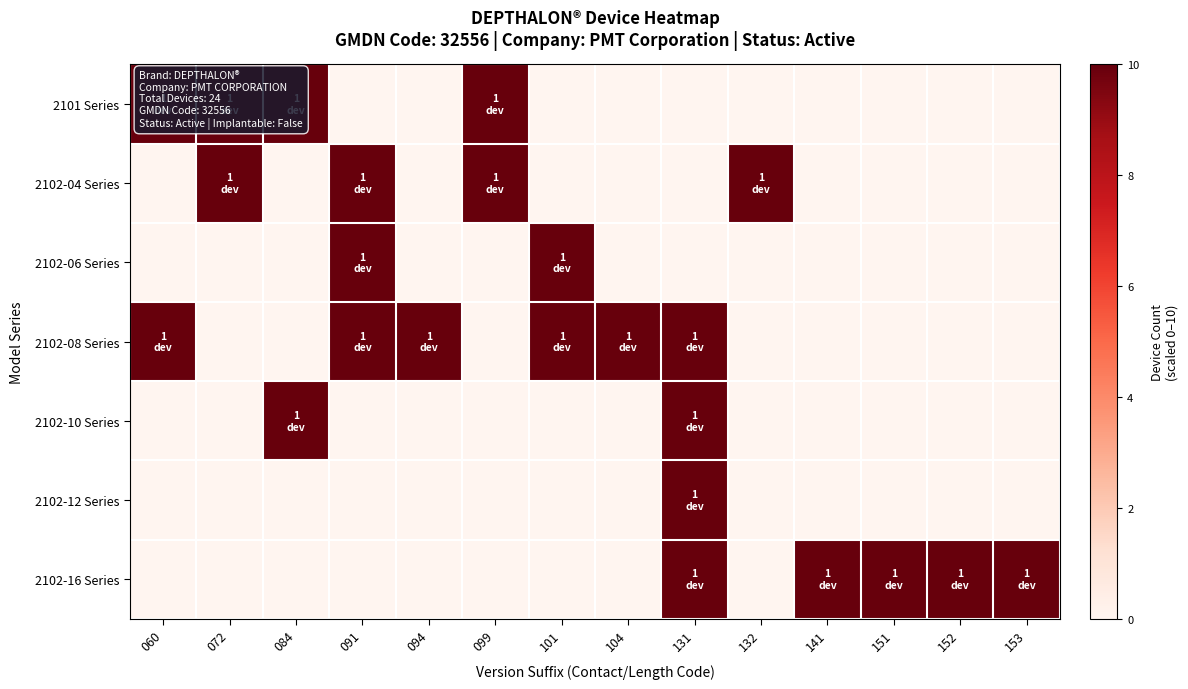

Which label corresponds to the smallest value in the chart?

091